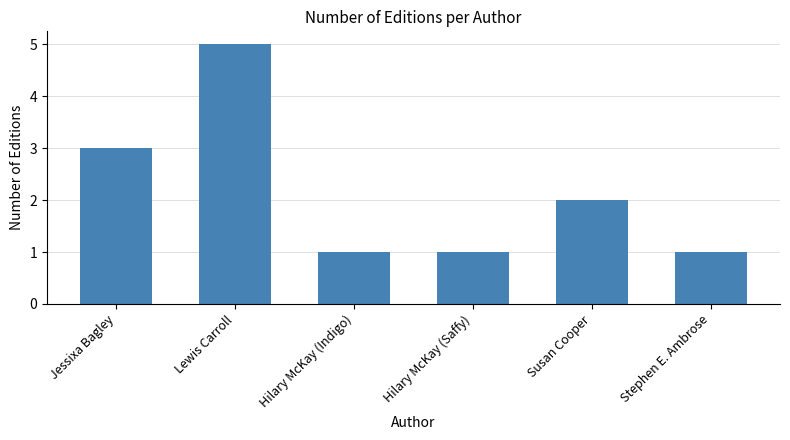

What value does the data have at Hilary McKay (Indigo)?

1